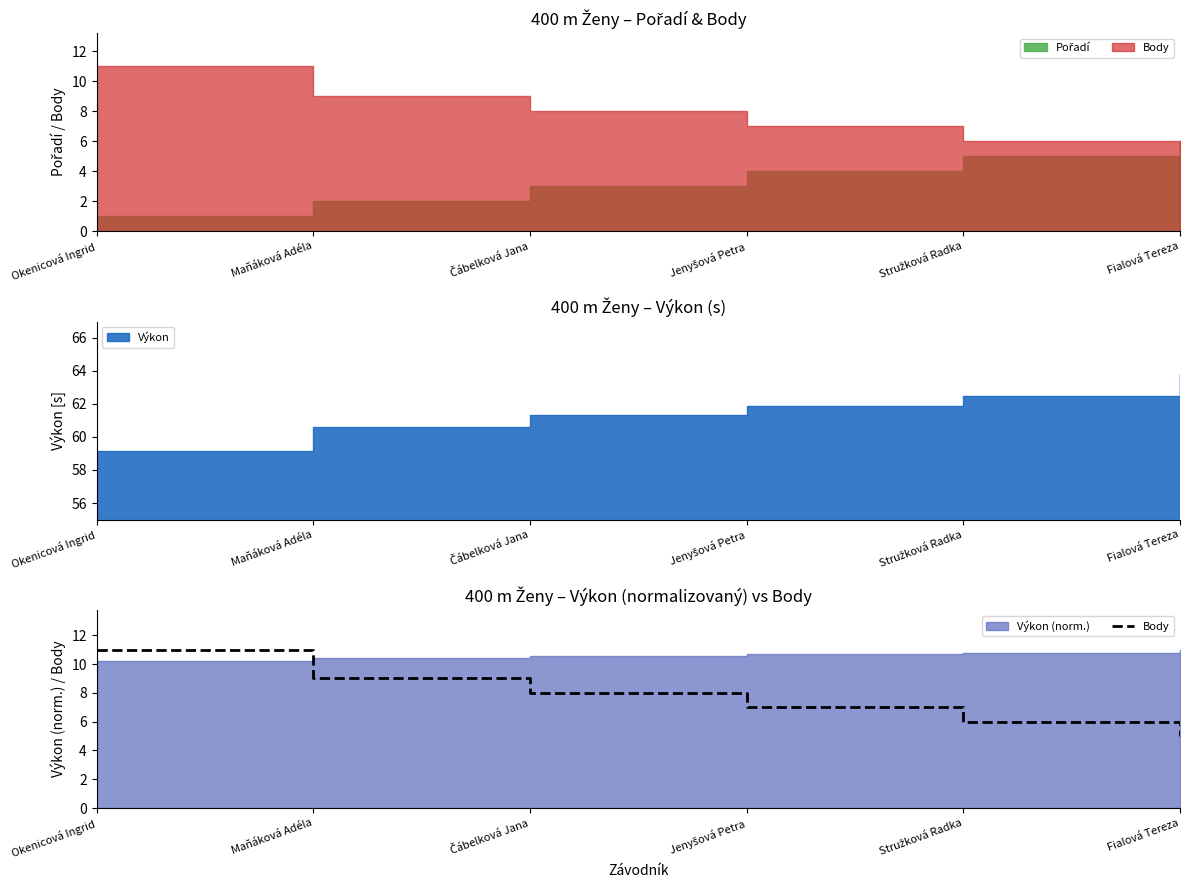

Which category has the lowest value across all series?

Fialová Tereza